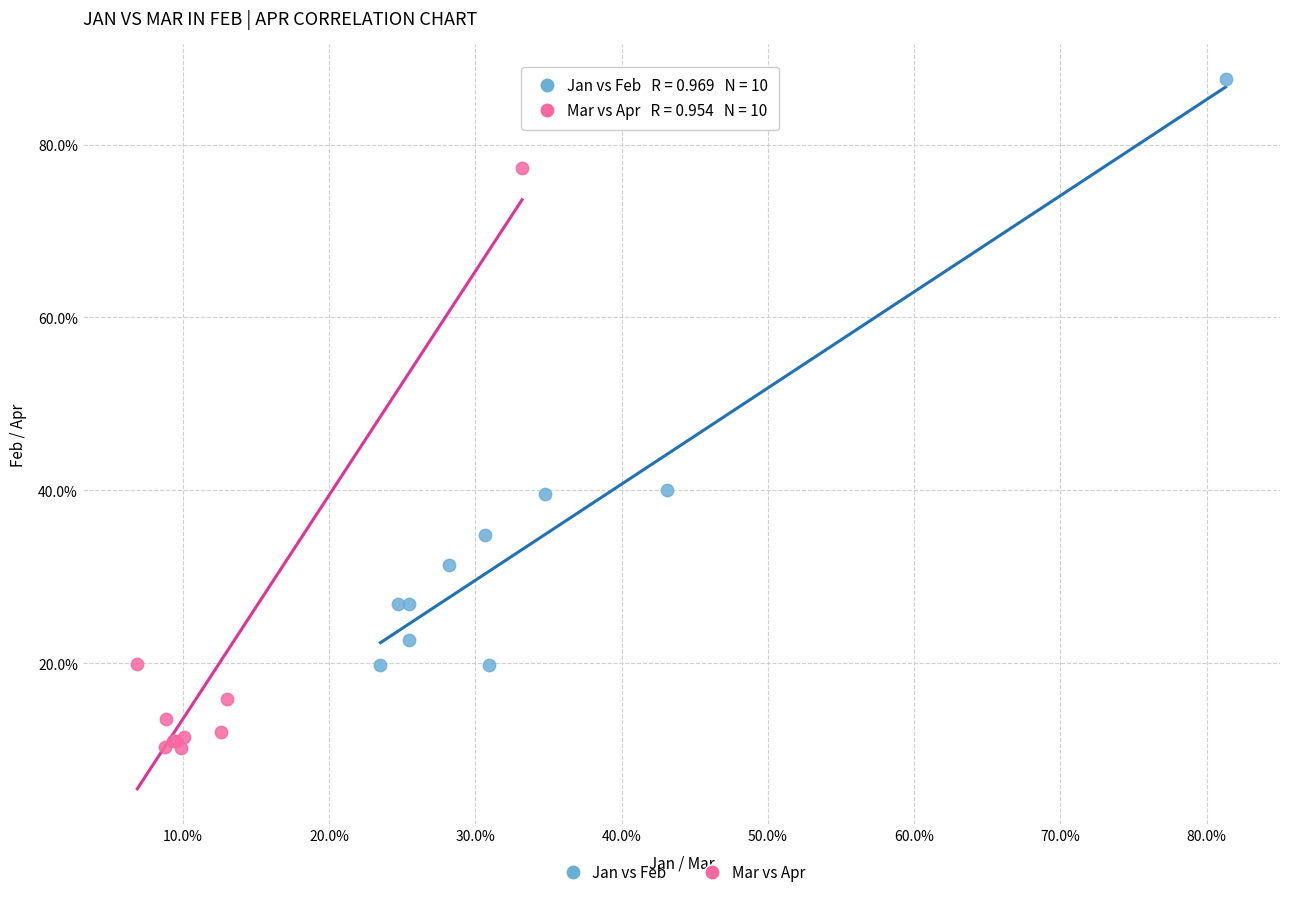

Which series has the largest Y range (max minus min)?

Jan vs Feb